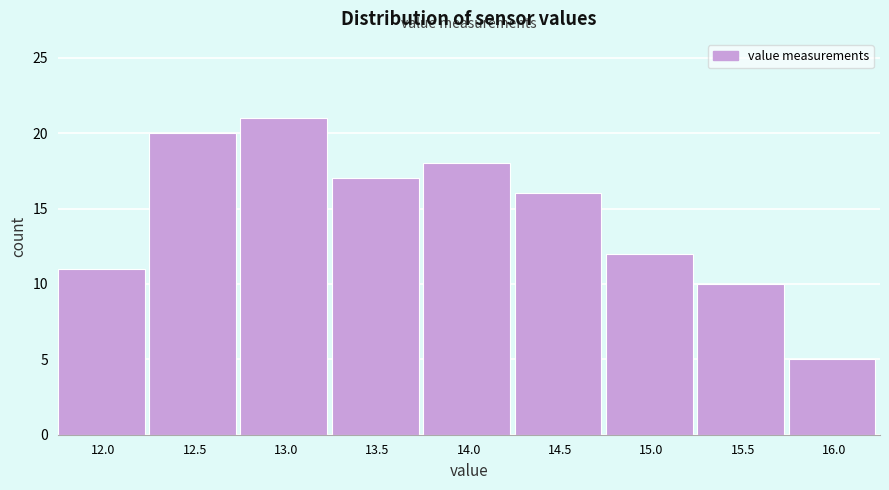

Reading left to right, extract all data points from this chart.

12.0=11	12.5=20	13.0=21	13.5=17	14.0=18	14.5=16	15.0=12	15.5=10	16.0=5